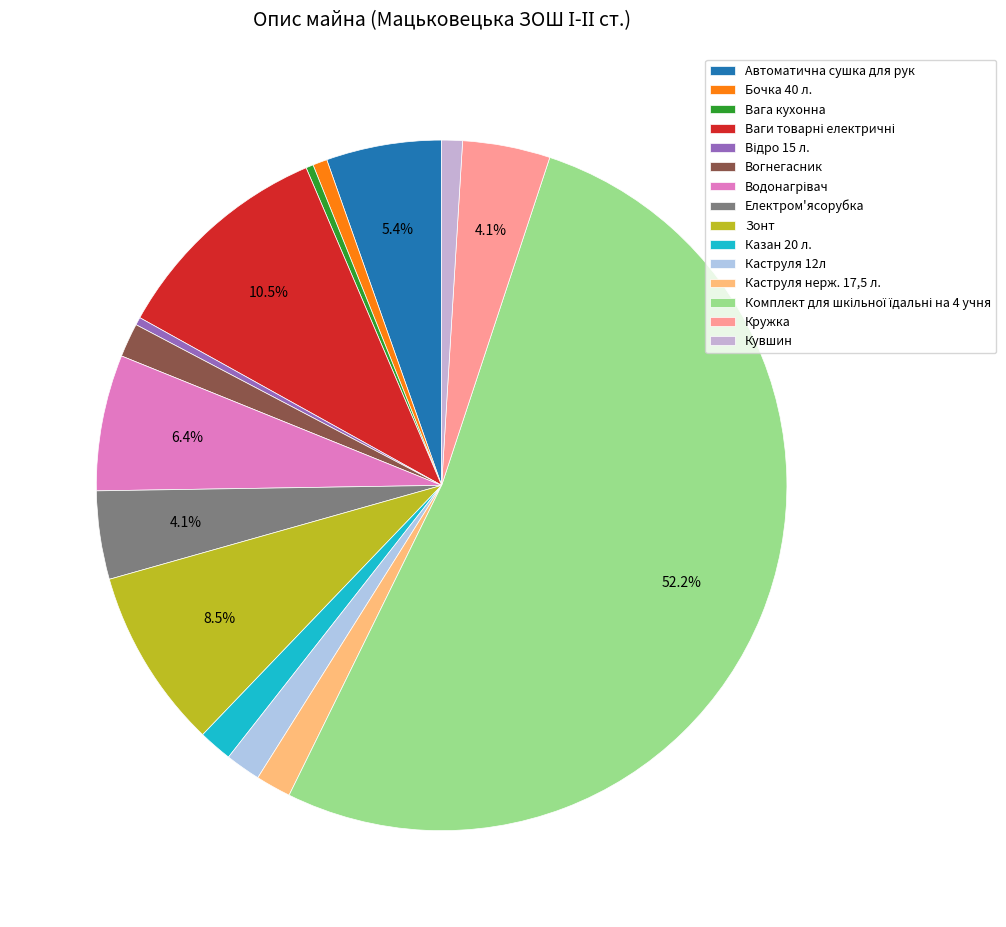

To the nearest percent, what is the difference between the largest and smallest slice percentages?

52%